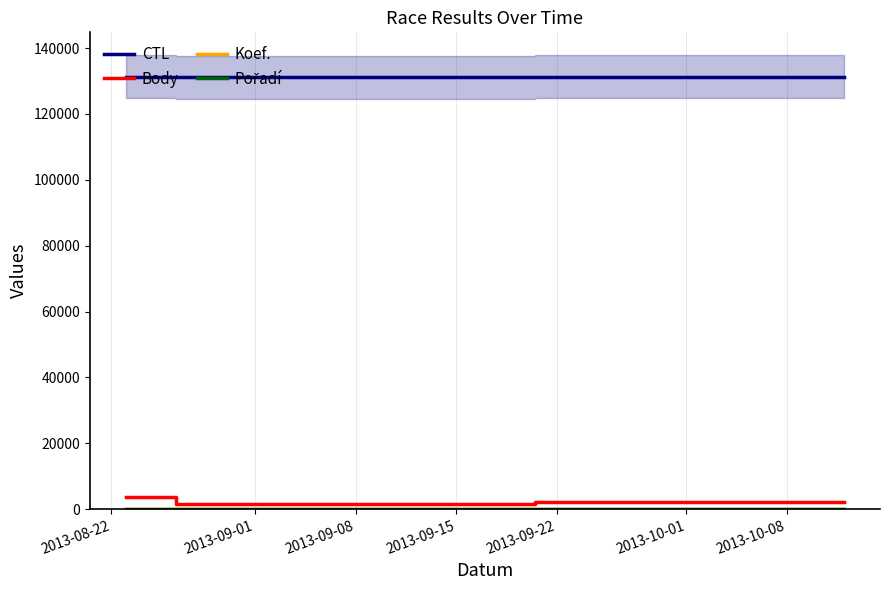

Is it true that CTL equals 87106 at 2013-09-08?

False